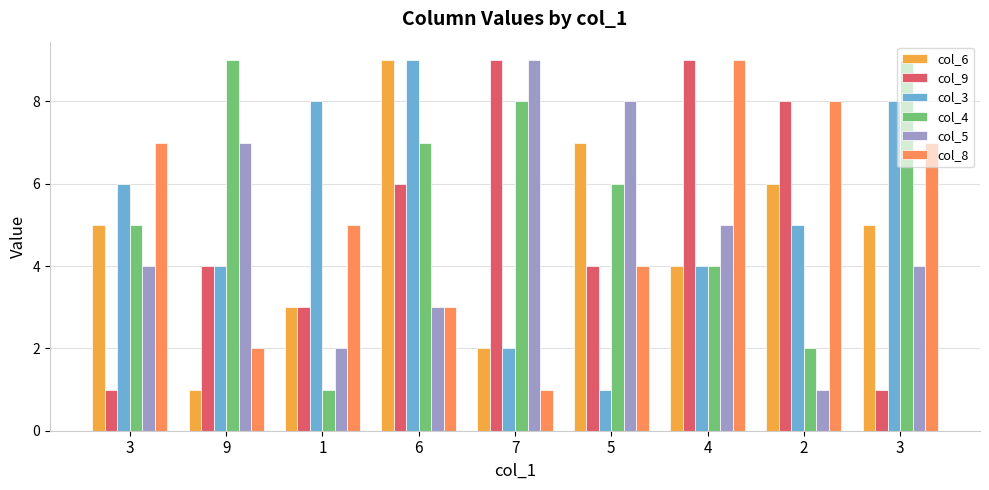

How many bars are there in total?

54